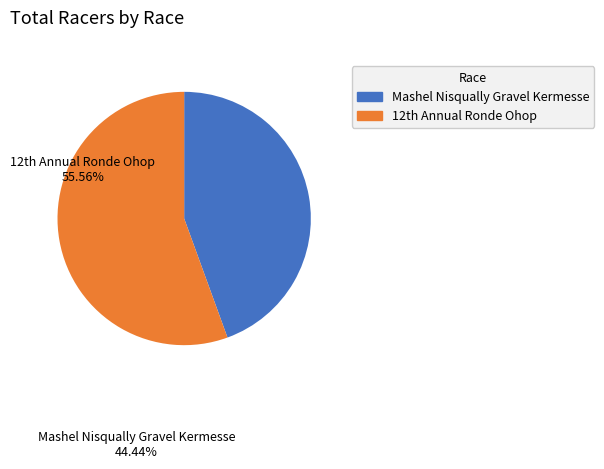

Which slice is the smallest?

Mashel Nisqually Gravel Kermesse